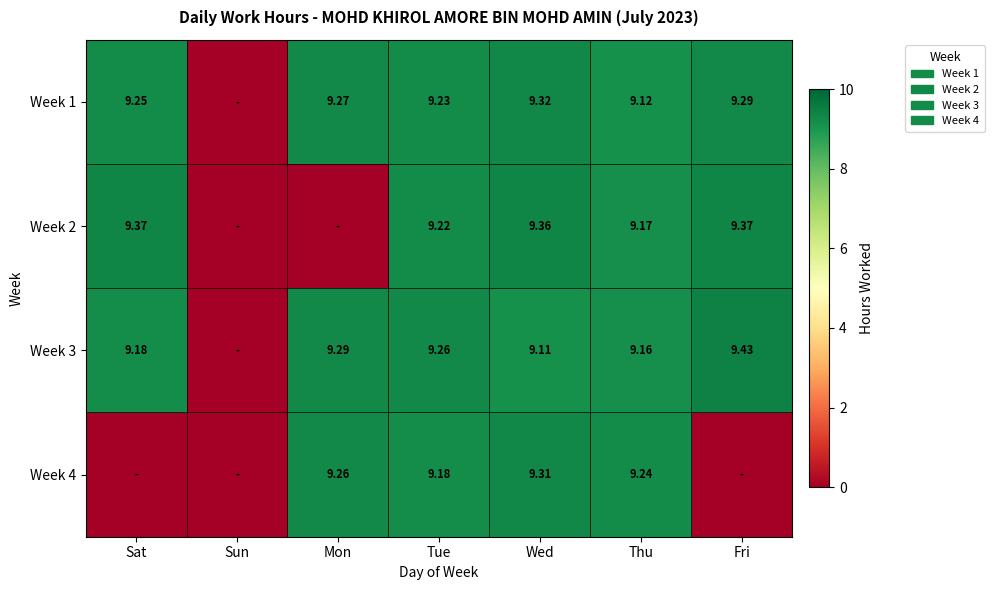

Which category has the highest value across all series?

Fri